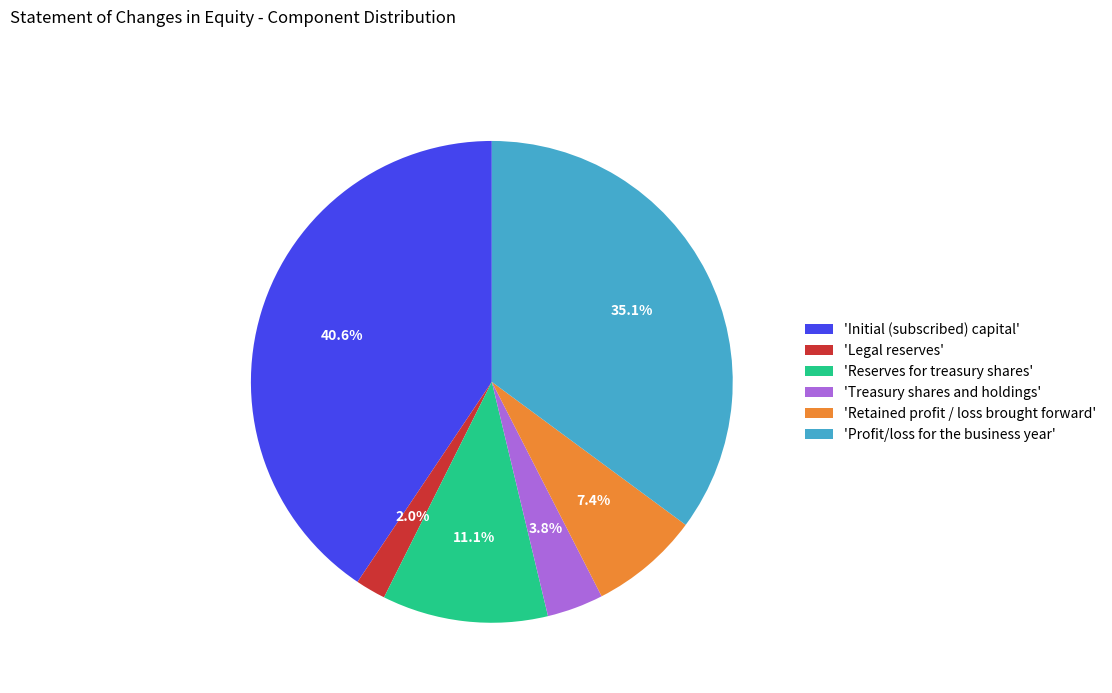

Which category has the smallest portion of the pie?

'Legal reserves'